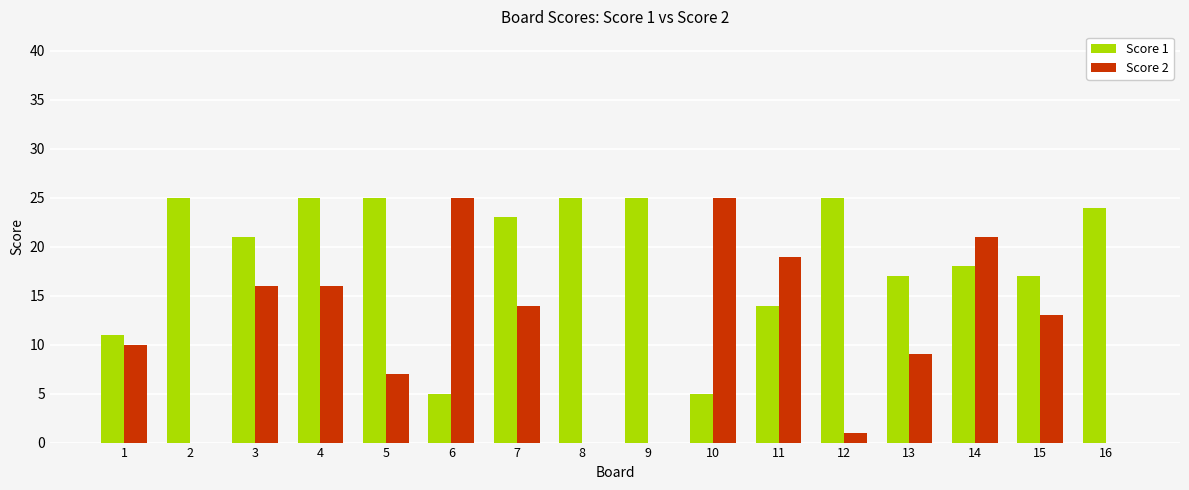

What is the sum of the Score 2 values at 1 and 14?

31